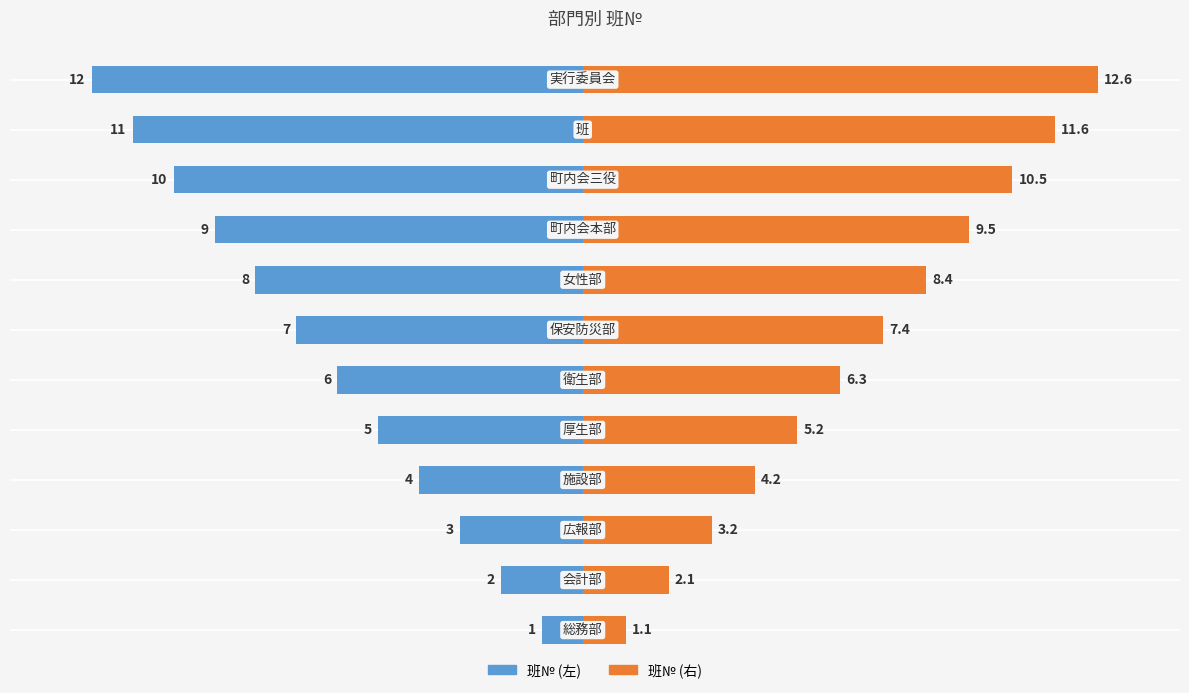

Rank the series at 7 from highest to lowest value.

班№ (右), 班№ (左)